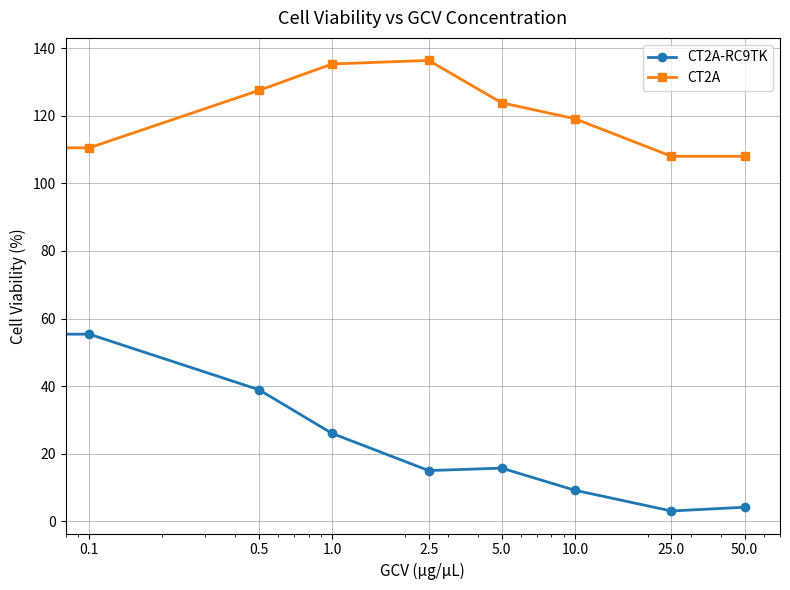

Count the number of data series in this chart.

2